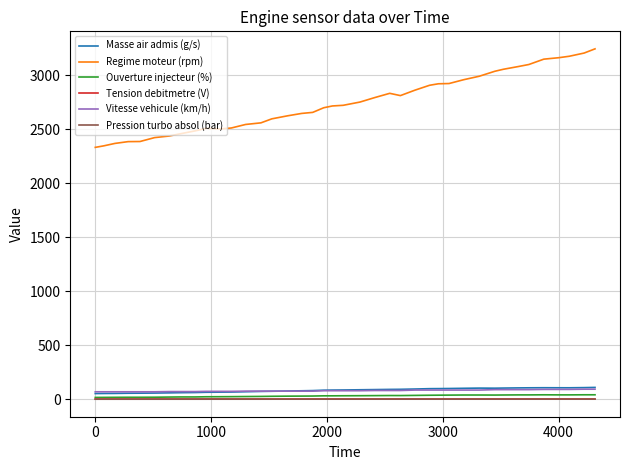

What is the minimum value for Regime moteur (rpm)?

2332.1